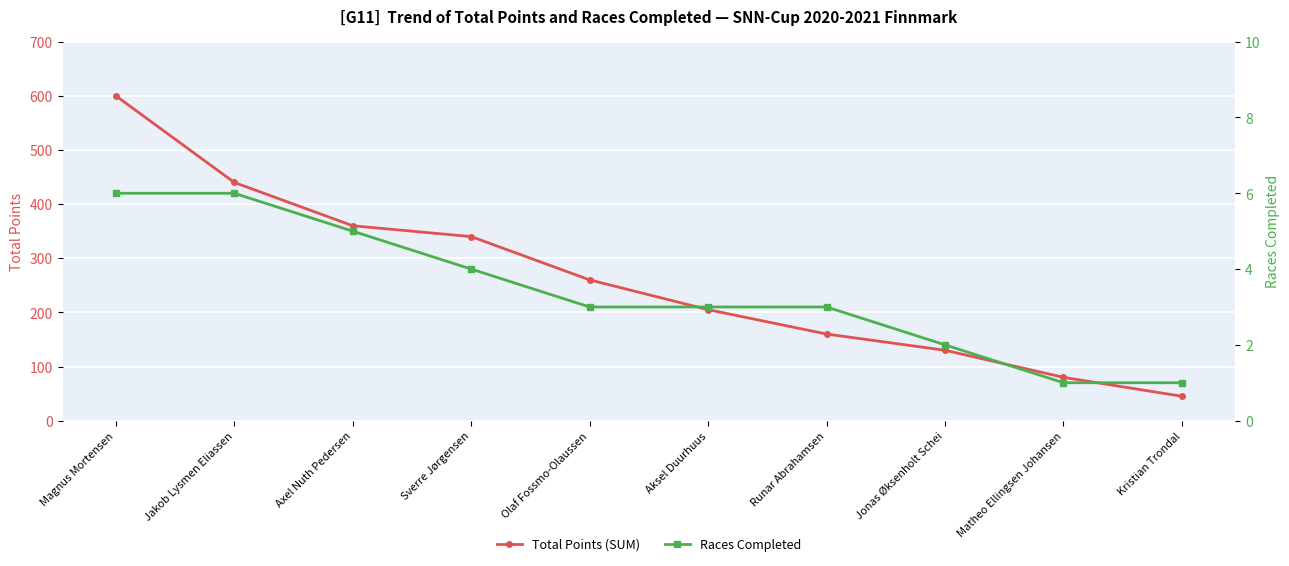

True or false: Total Points (SUM) has more than 2 points higher than both neighbors.

False